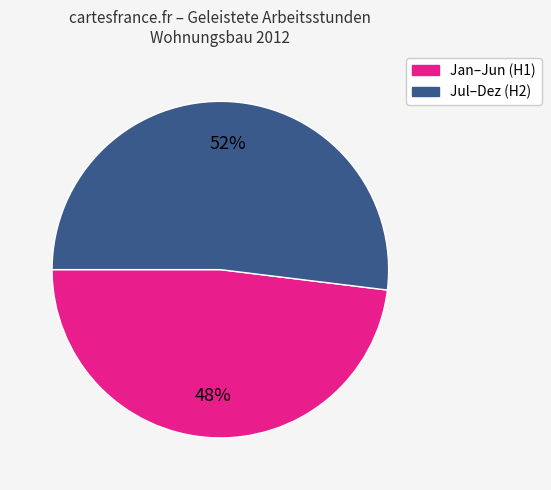

How many segments does this pie chart have?

2